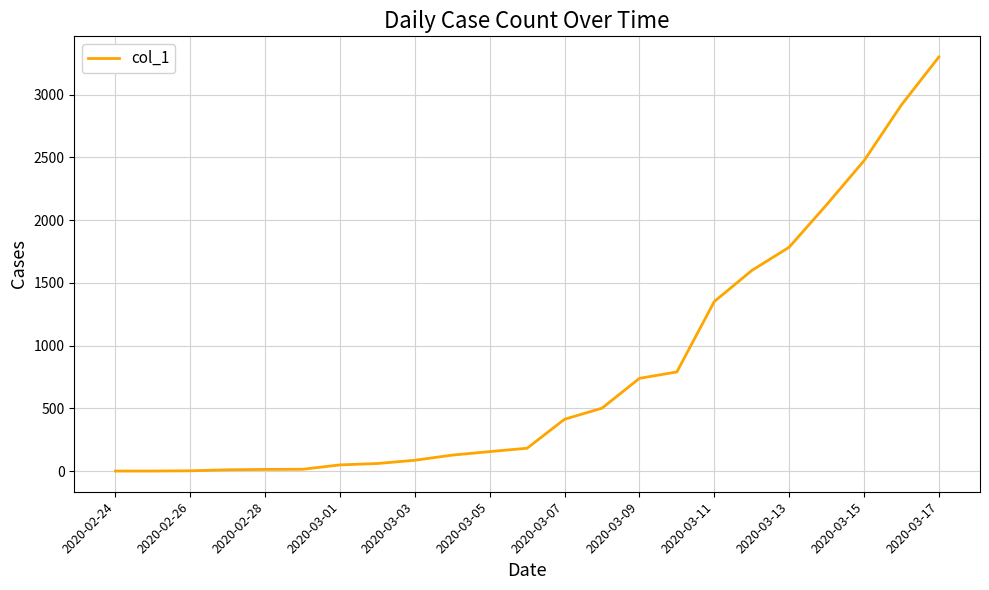

Does the chart display data point markers on the line(s)?

No